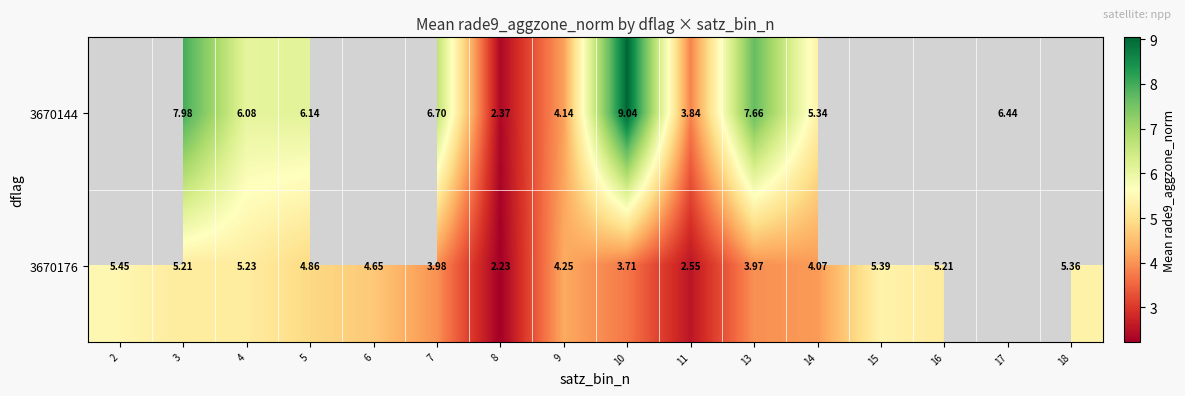

Is the value of 3670176 at 13 greater than the value of 3670144 at 16?

No